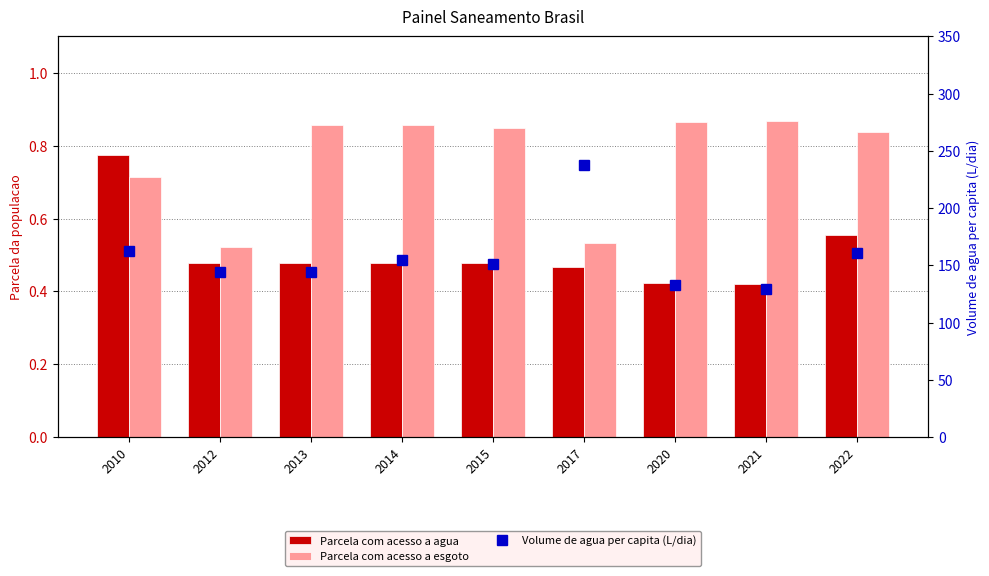

What is the difference between the highest and lowest values at 2014?

154.3